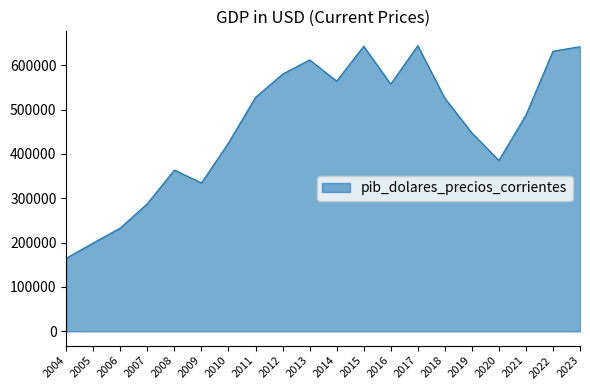

Read the value at 2015.

642697.8